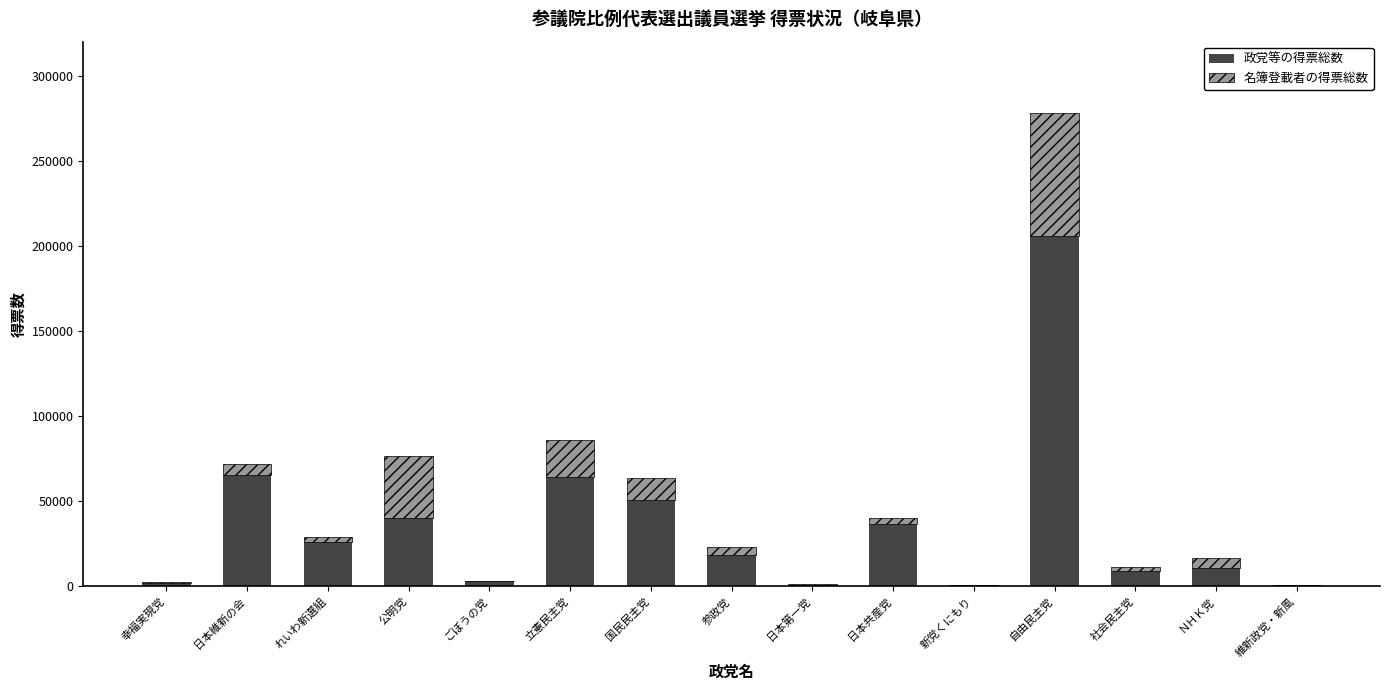

Does the chart contain stacked bars?

Yes